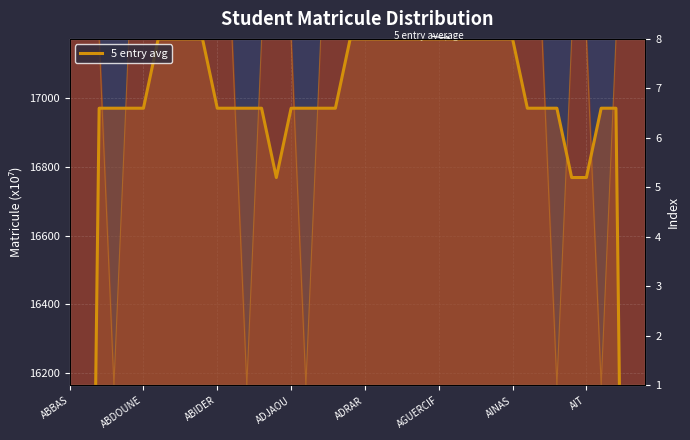

What is the difference between the second highest and minimum values?

6869.3